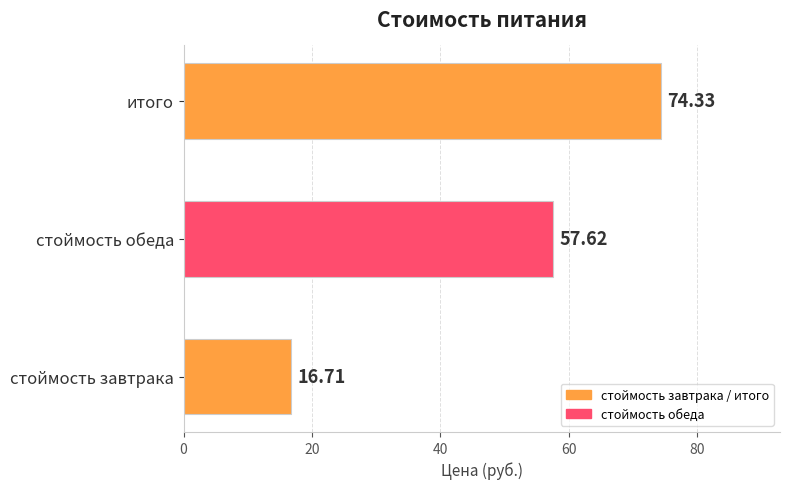

Which category has the highest value across all series?

итого